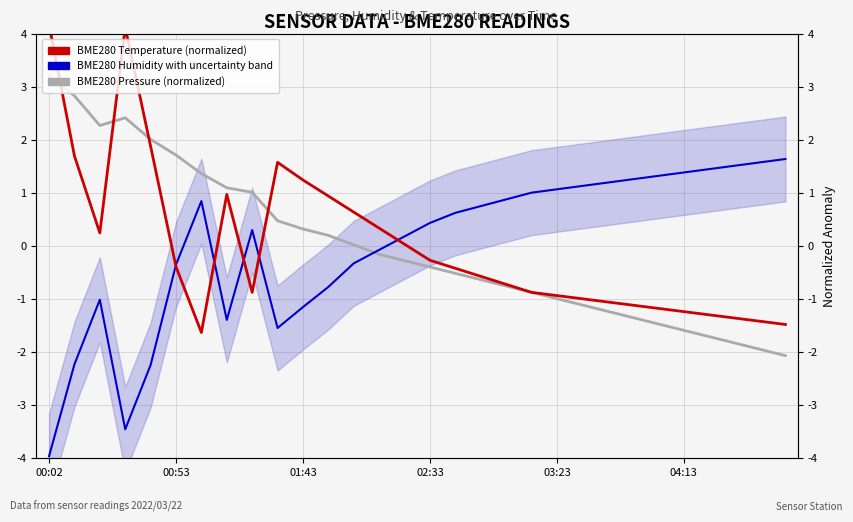

True or false: BME280 Temperature (normalized) has more than 1 points higher than both neighbors.

True